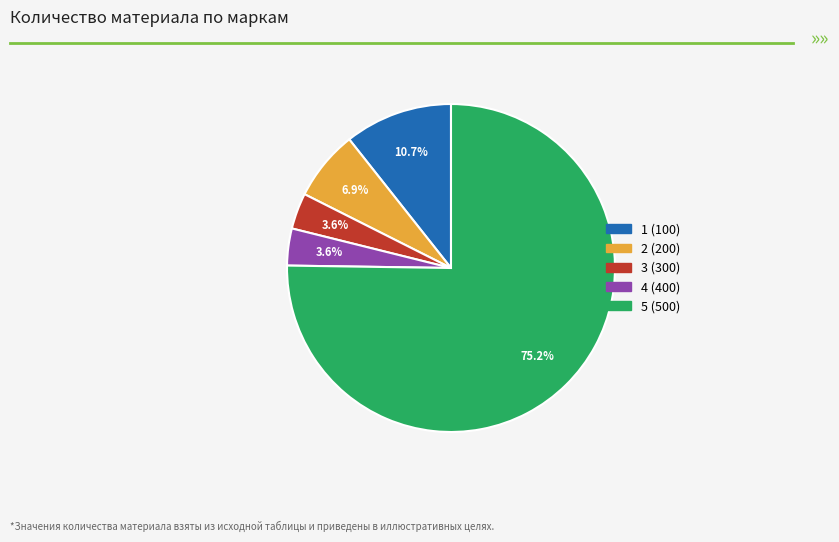

Between 5 (500) and 4 (400), which is larger?

5 (500)